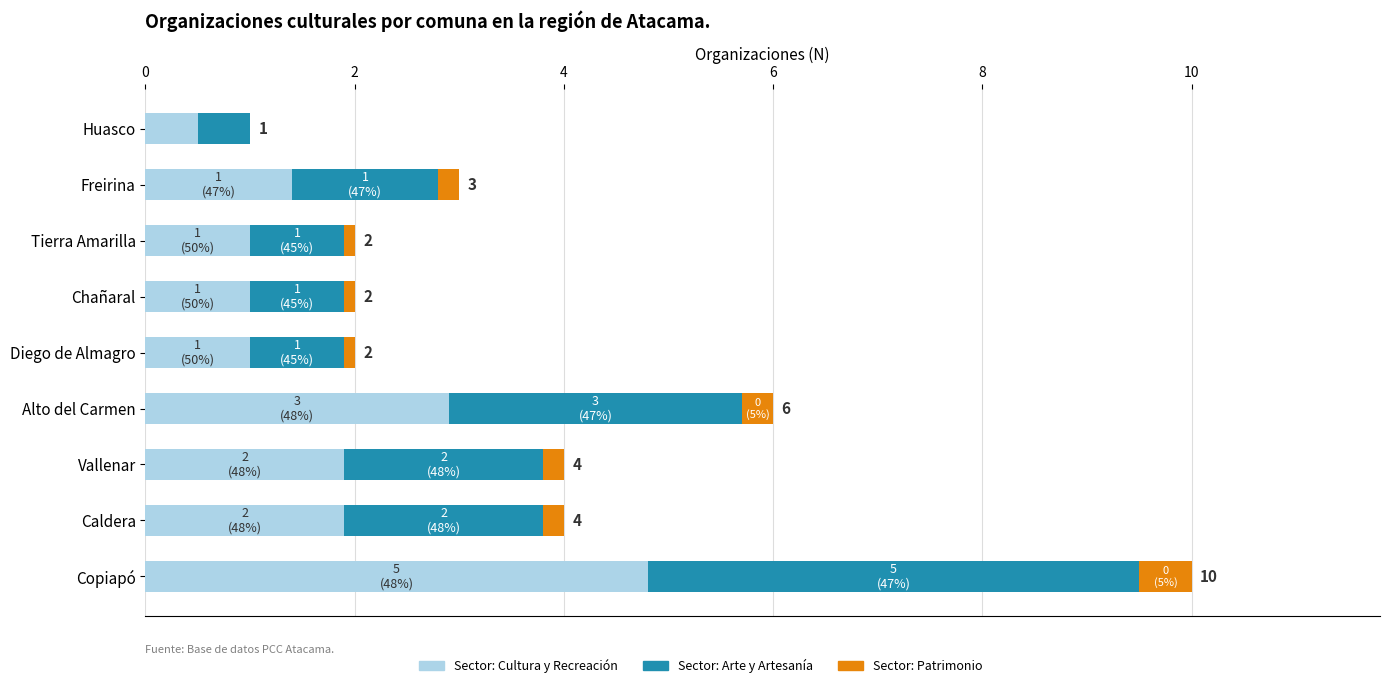

What is the total value across all series at Alto del Carmen?

6.0